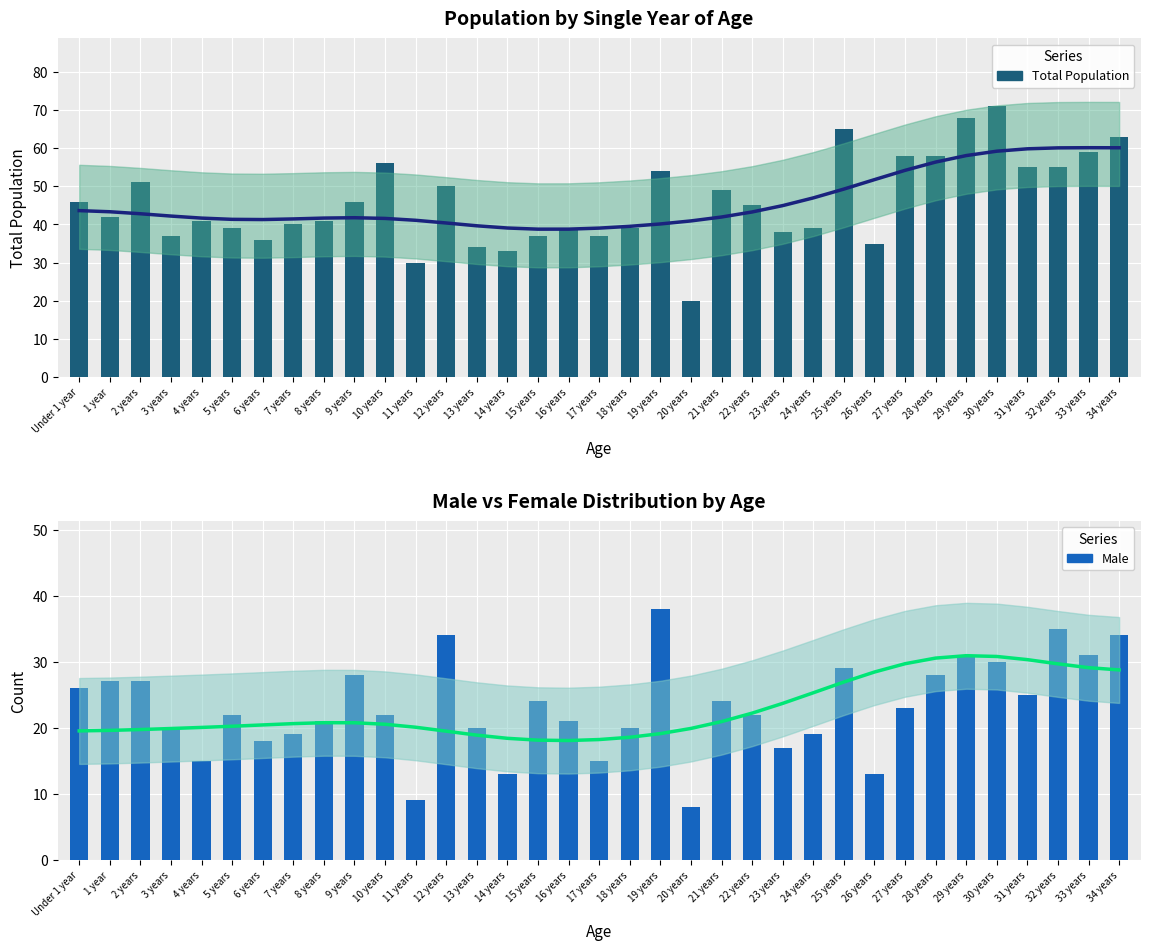

The Total series shows 71.0 at 30 years. True or false?

True